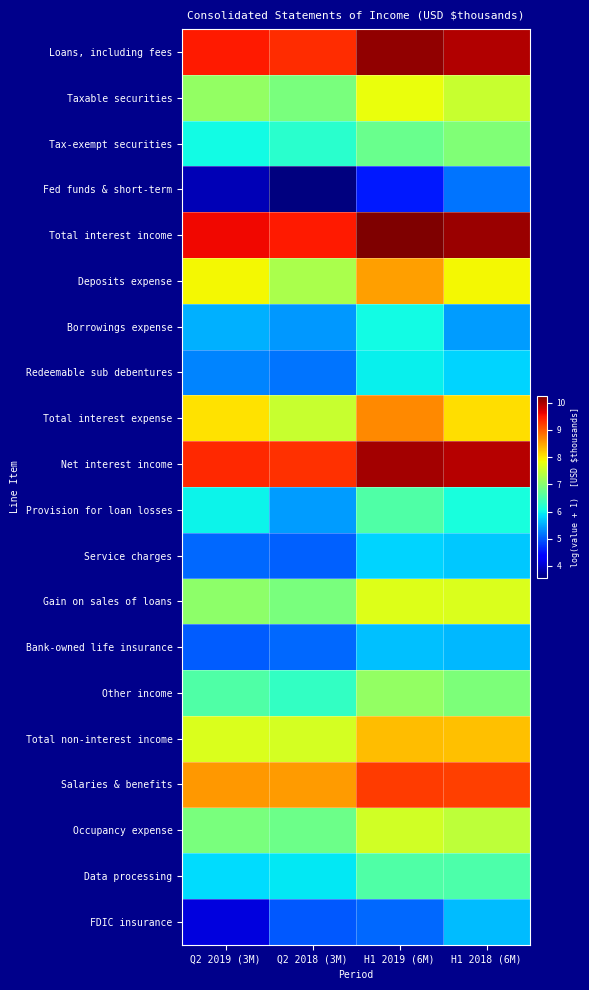

List the series in order of their peak value, lowest first.

Fed funds & short-term, FDIC insurance, Bank-owned life insurance, Service charges, Redeemable sub debentures, Borrowings expense, Data processing, Provision for loan losses, Tax-exempt securities, Other income, Occupancy expense, Gain on sales of loans, Taxable securities, Total non-interest income, Deposits expense, Total interest expense, Salaries & benefits, Net interest income, Loans, including fees, Total interest income